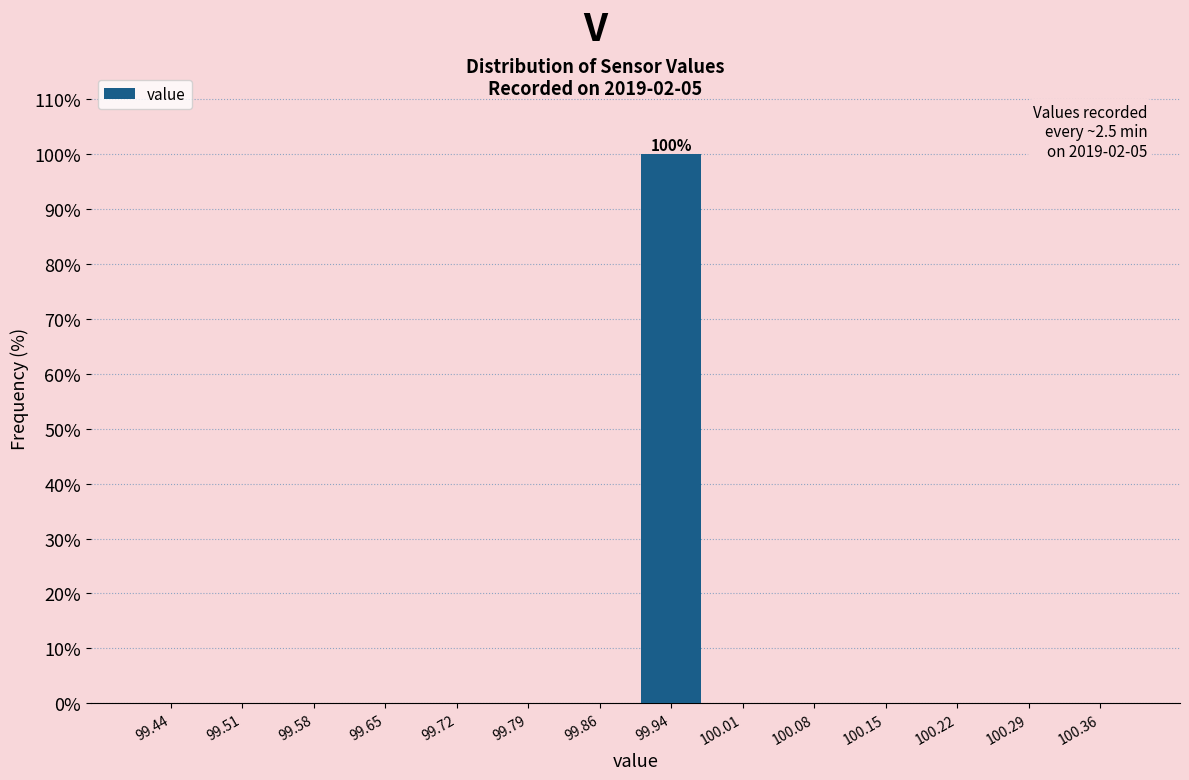

Which range on the x-axis has the tallest bar?

99.90 to 99.97